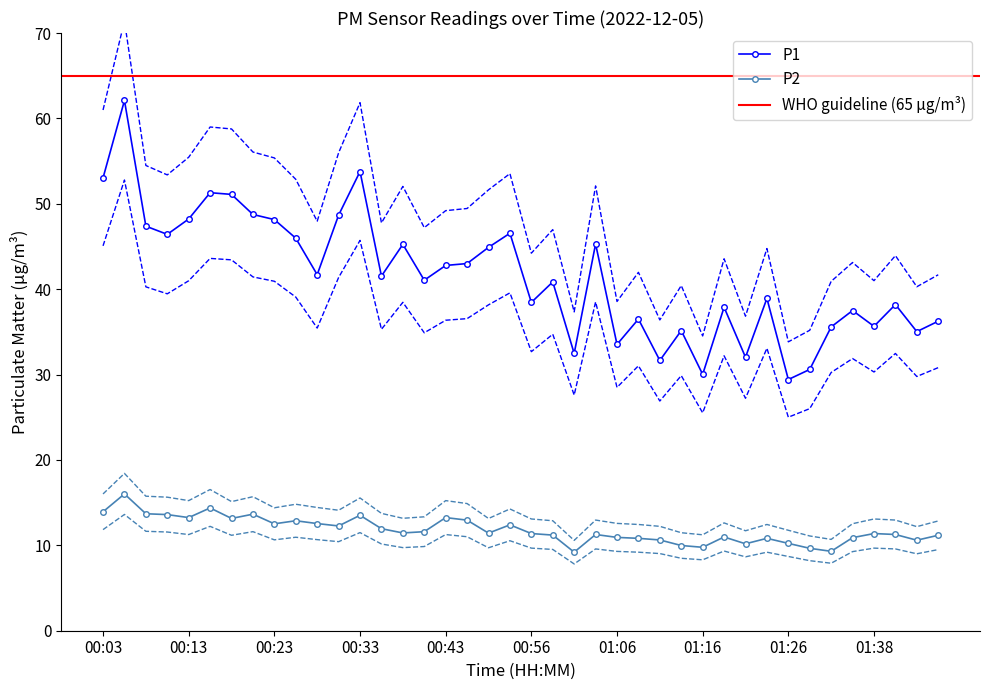

At which label does P1 reach its minimum?

01:26